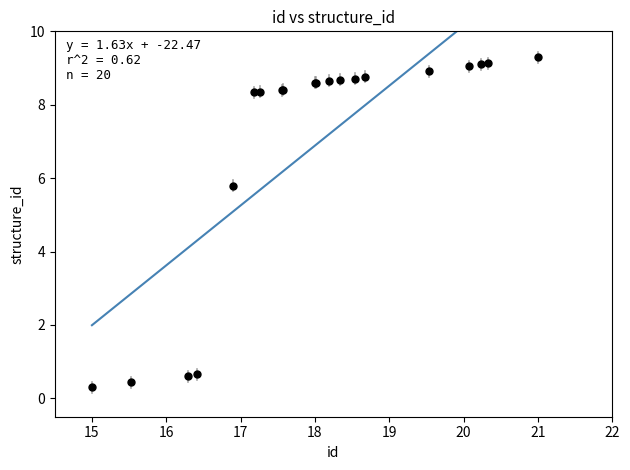

What Y value in the scatter plot is closest to 4?

5.8